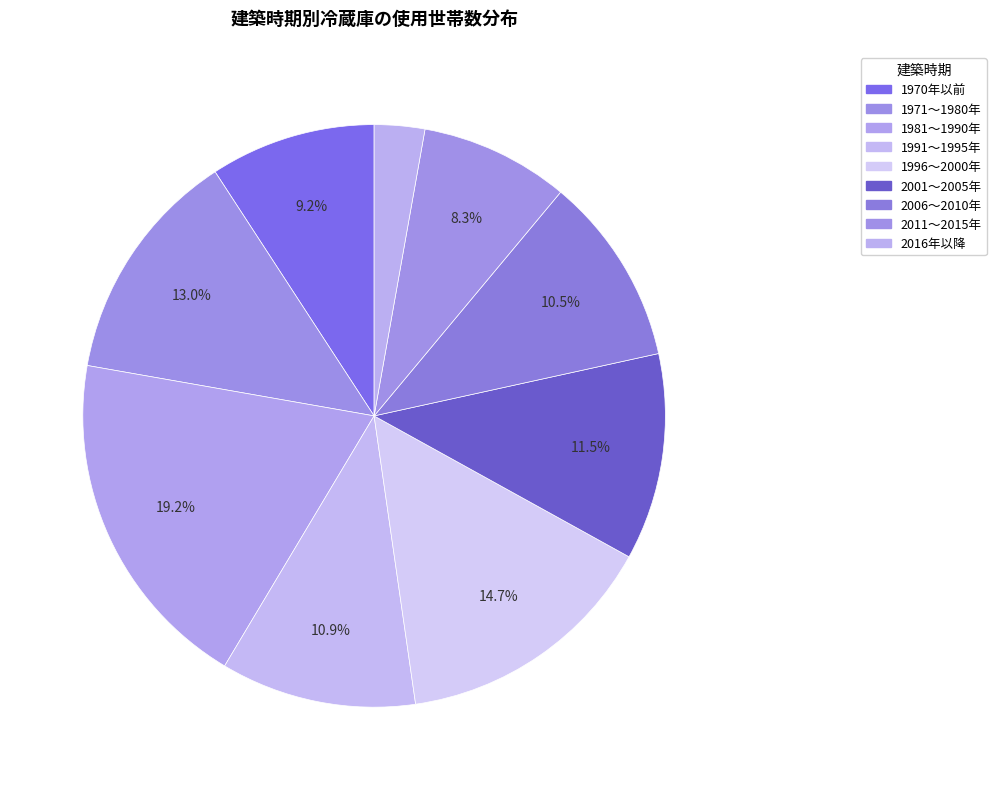

What portion of the pie excludes 2011～2015年?

91.7%